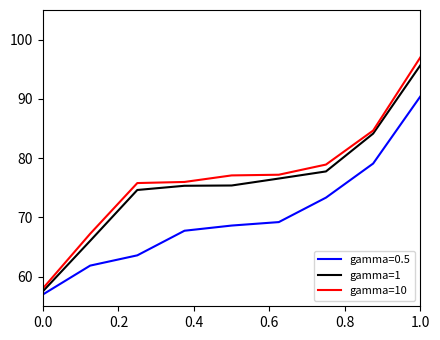

List the series in order of their peak value, highest first.

gamma=10, gamma=1, gamma=0.5